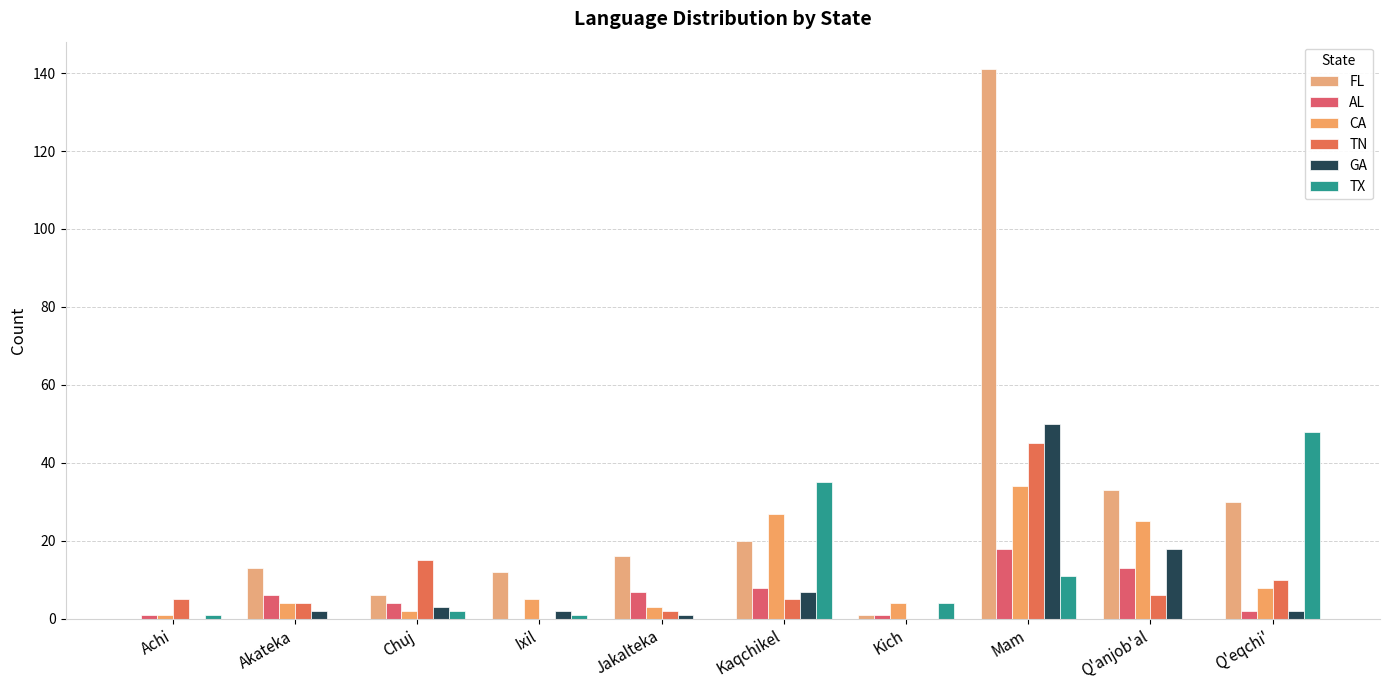

Which series has the largest total across all categories?

FL